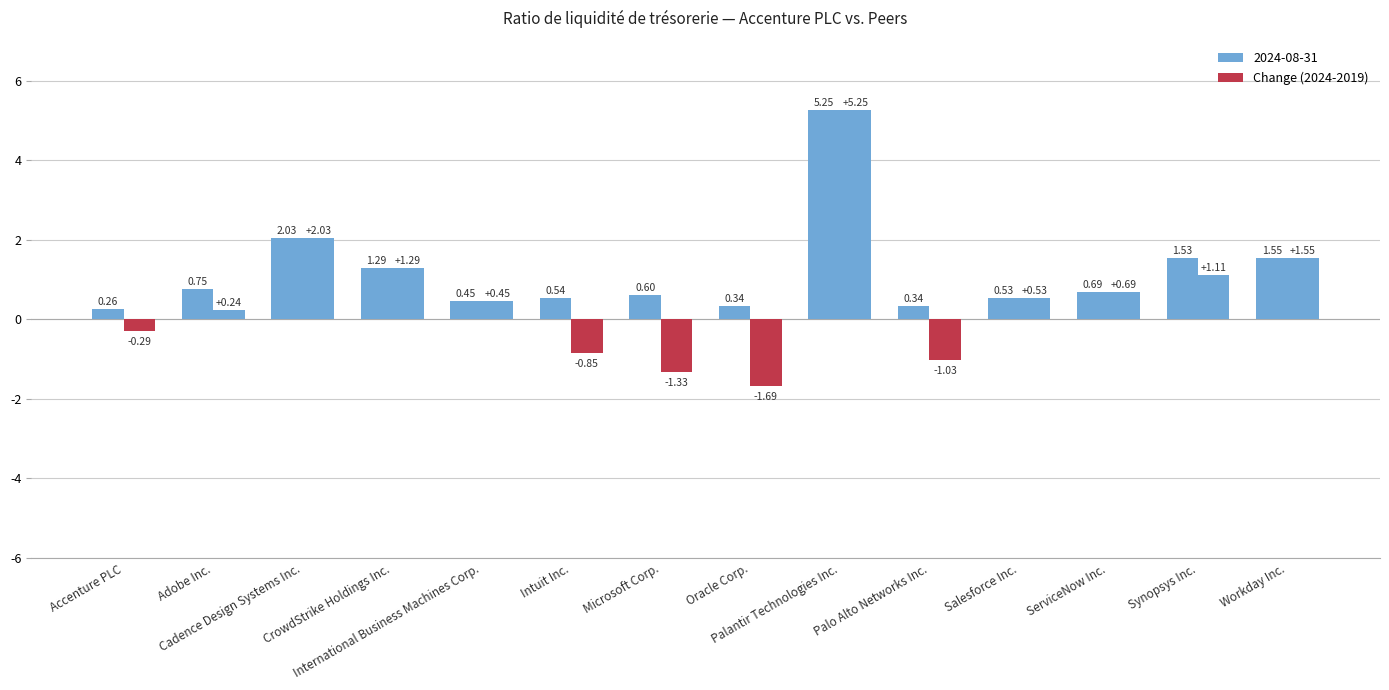

Count the number of categories in the chart.

14